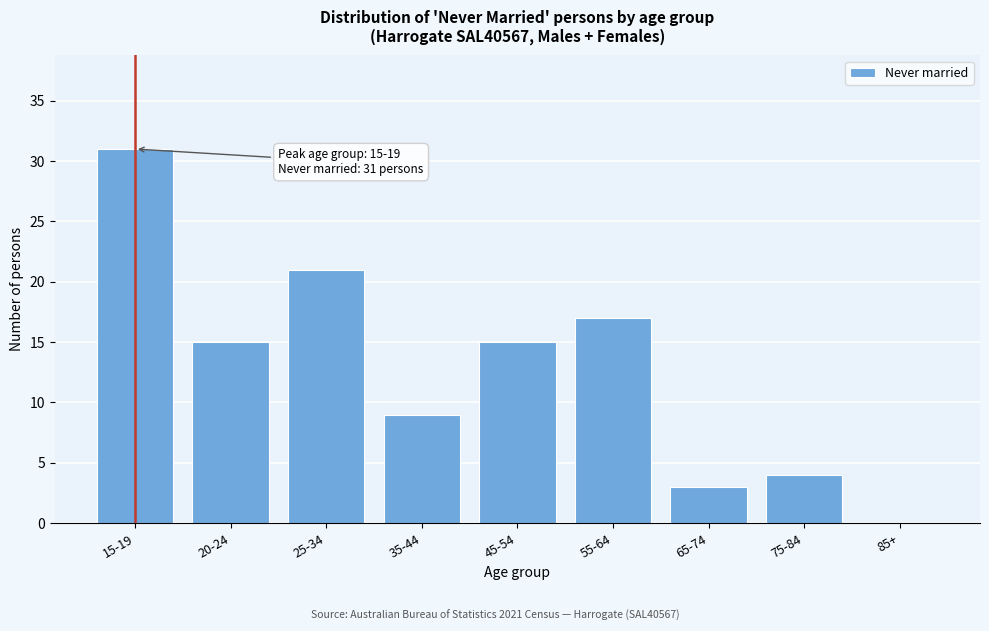

Reading left to right, transcribe all the data shown in this chart.

15-19=31	20-24=15	25-34=21	35-44=9	45-54=15	55-64=17	65-74=3	75-84=4	85+=0